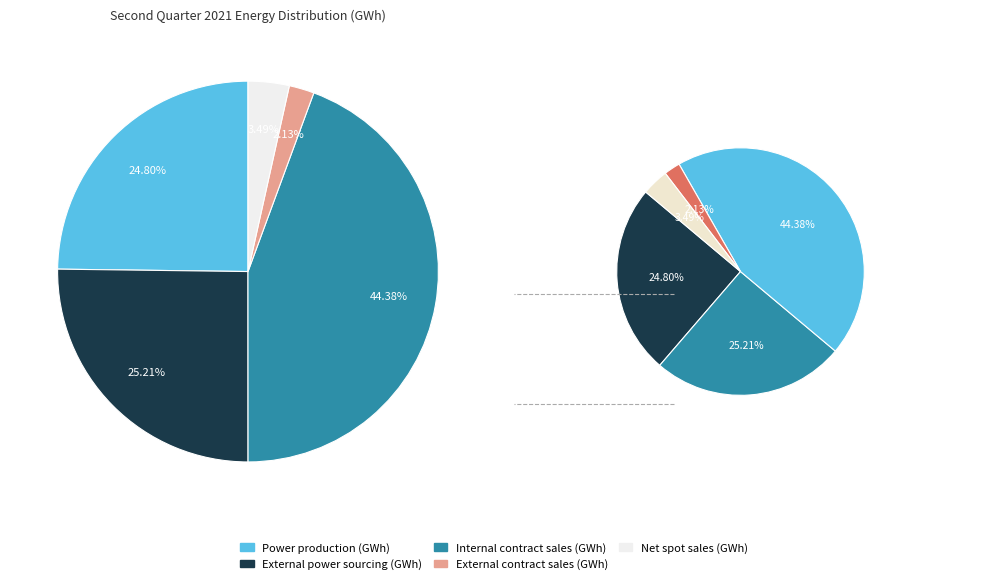

To the nearest percent, what is the average slice percentage?

20%